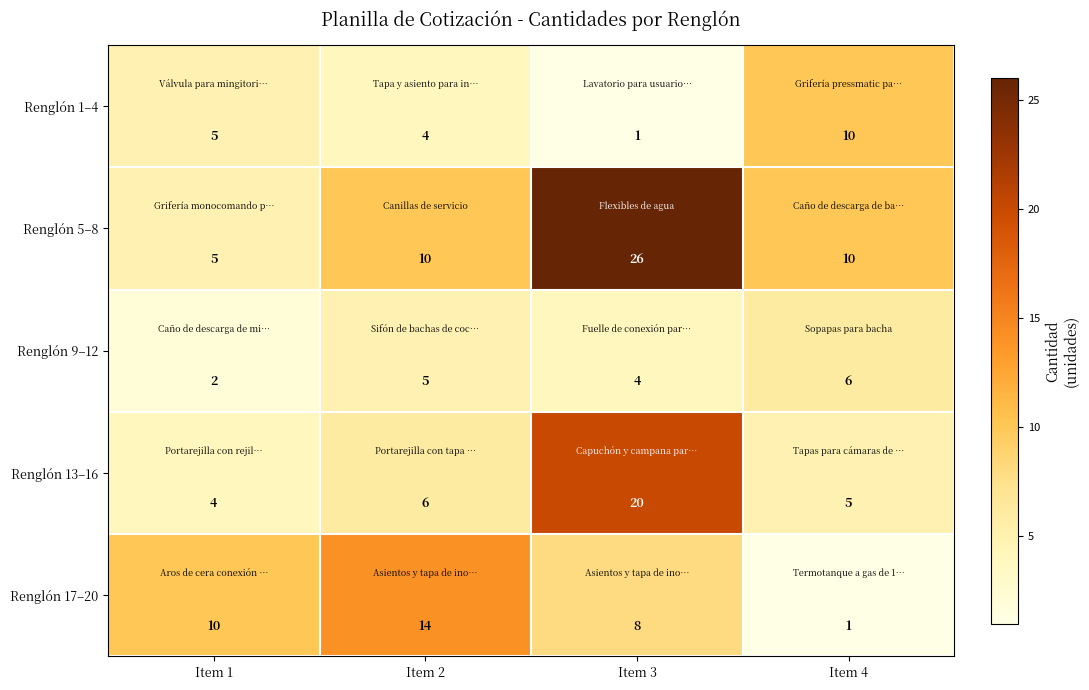

Where is Renglón 9–12 nearest to the value 4?

Item 3